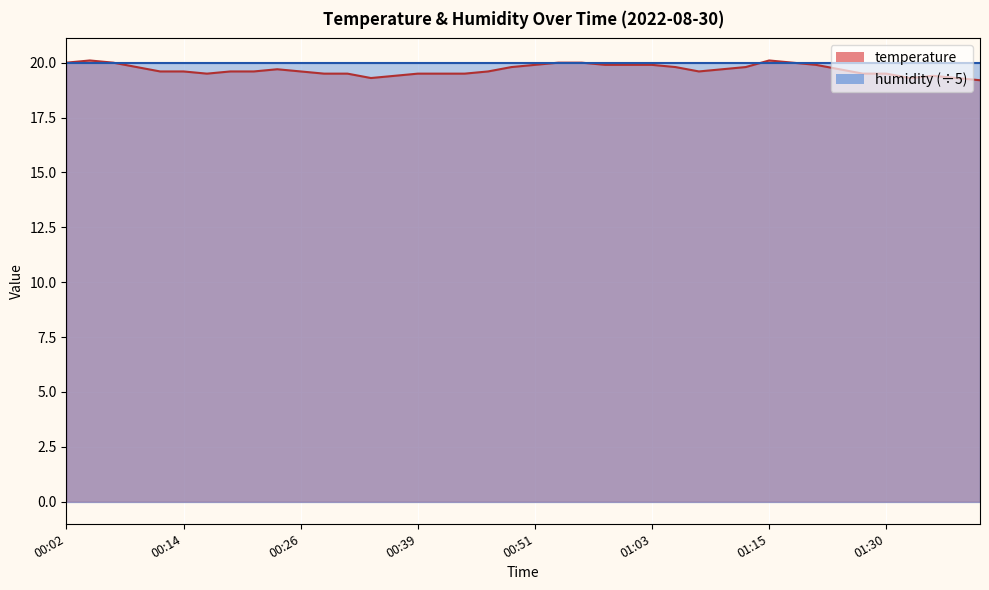

What position from the left is 01:23?

33